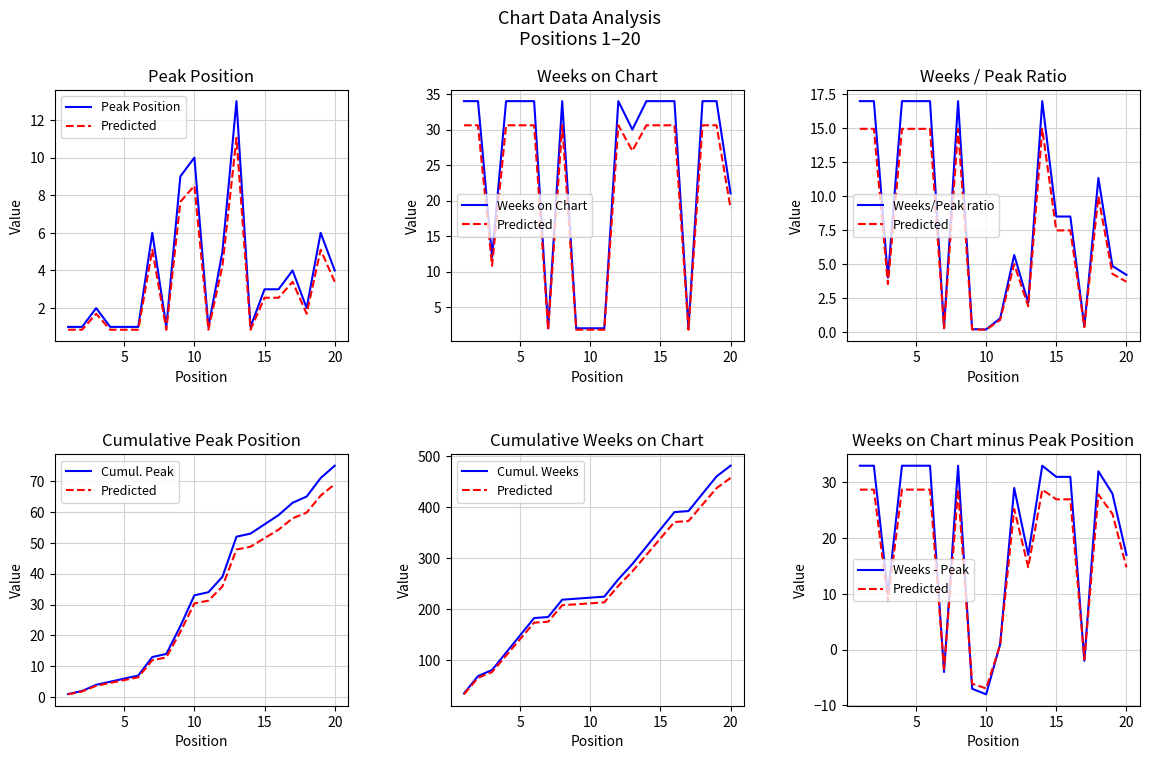

What is the maximum value for Peak Position?

13